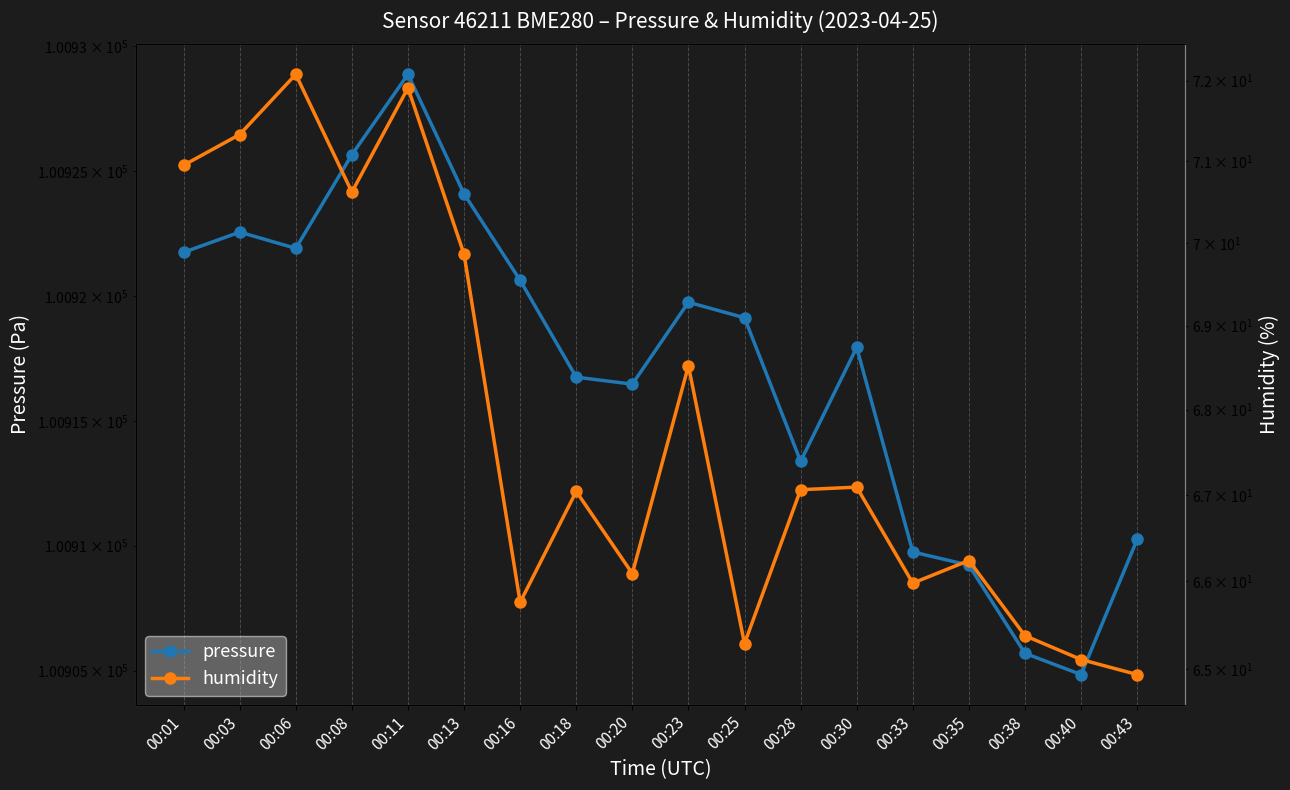

Is it true that humidity equals 33.3 at 00:30?

False